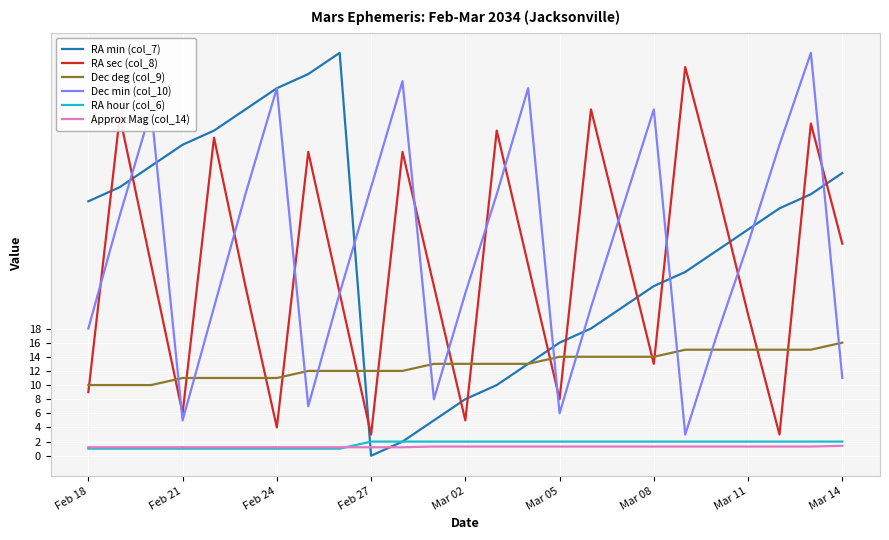

What is the highest value of the Approx Mag (col_14) series?

1.4